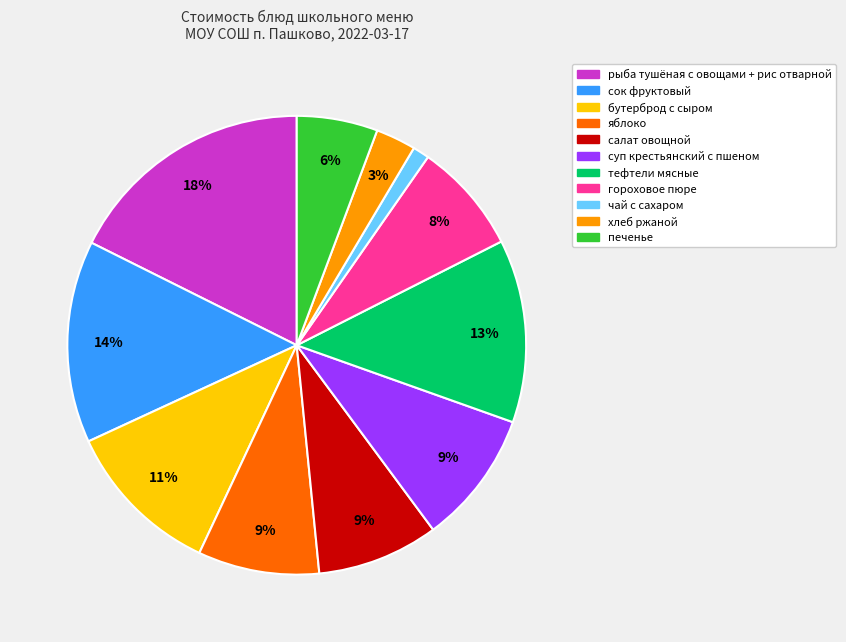

Is there any slice that represents more than half of the pie?

No